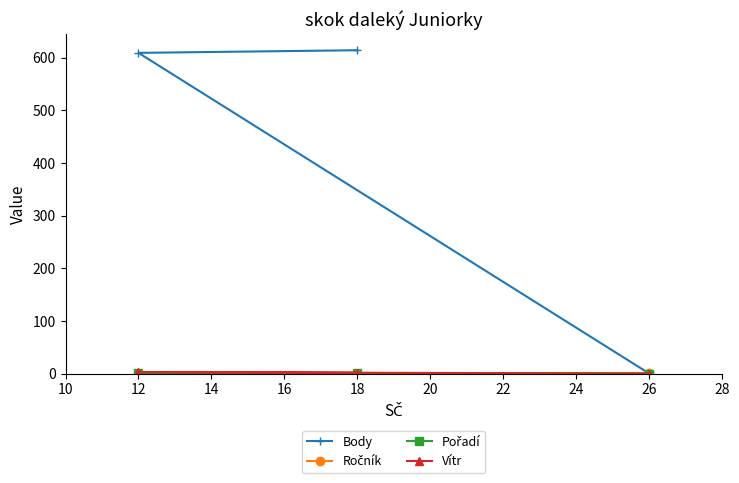

Rank the series at 12 from highest to lowest value.

Body, Vítr, Pořadí, Ročník